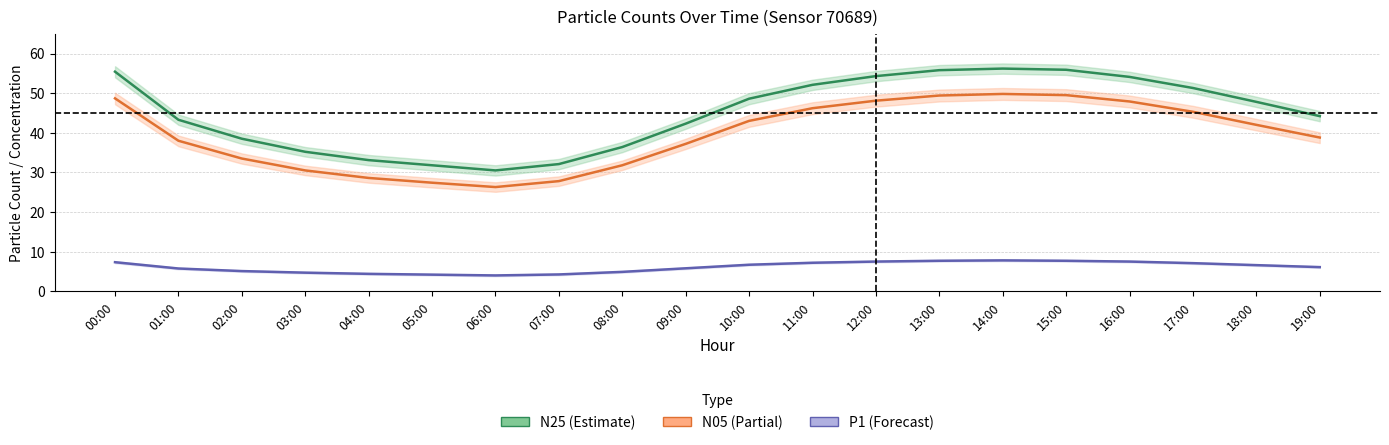

True or false: P1 has a value of 9.6 at 09:00.

False